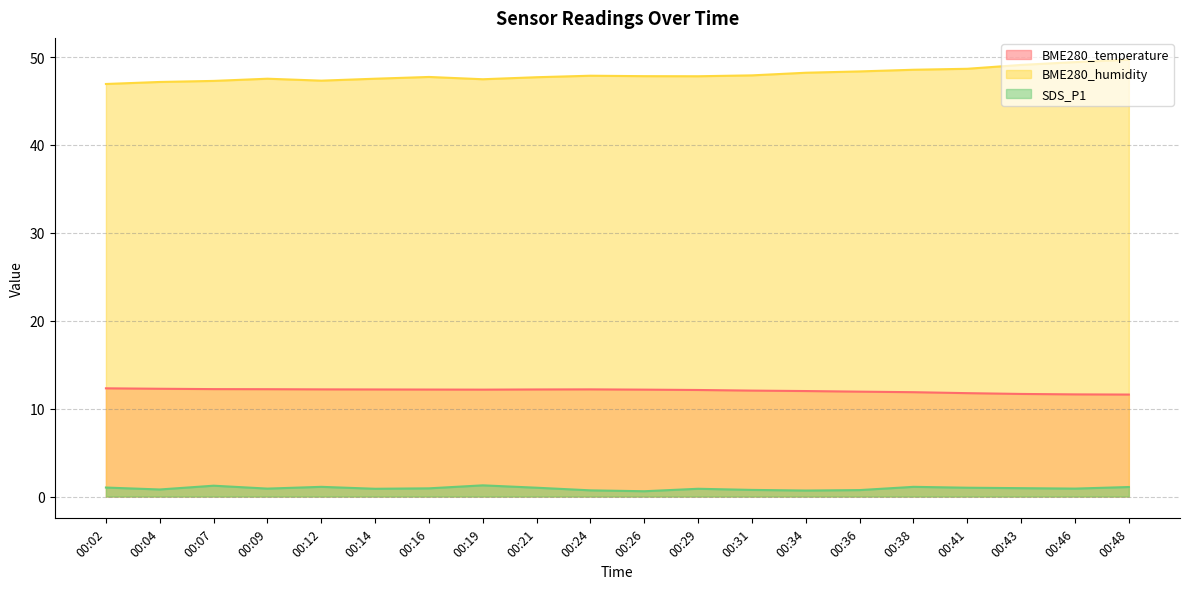

Is it true that BME280_humidity equals 49.4 at 00:46?

True